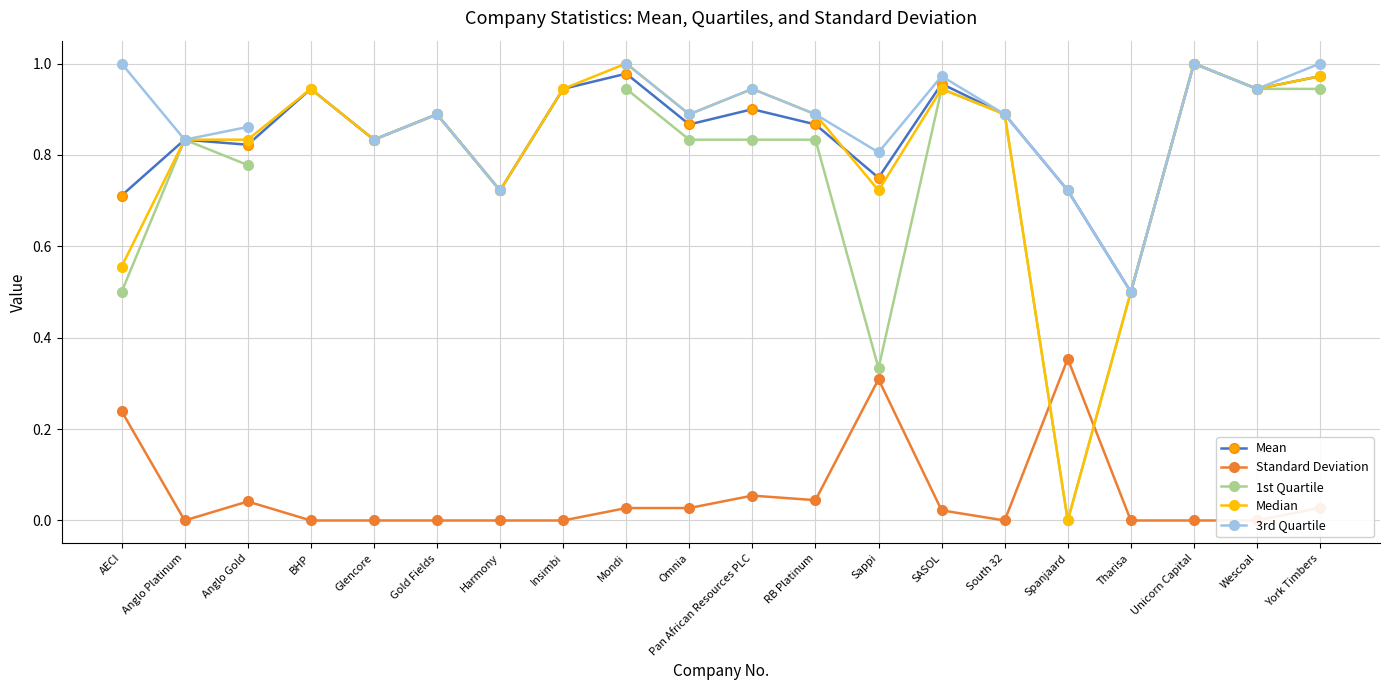

What is the spread (max minus min) of values at Omnia?

0.9